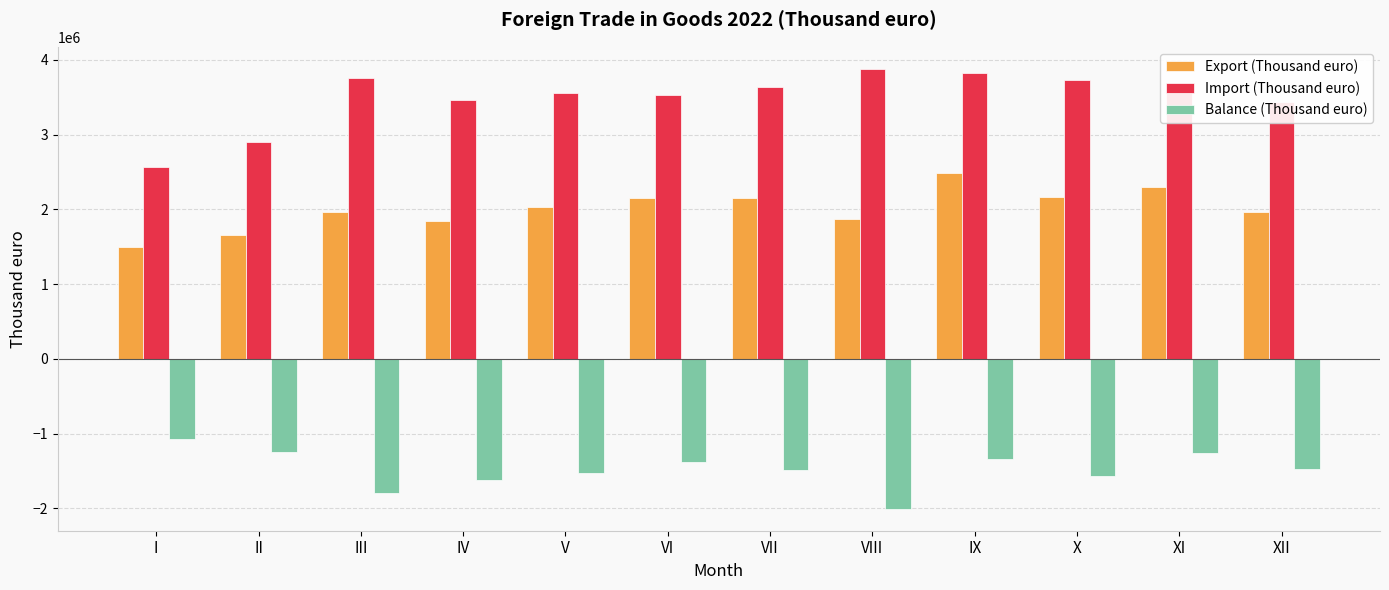

What is the sum of all Import (Thousand euro) values?

41864520